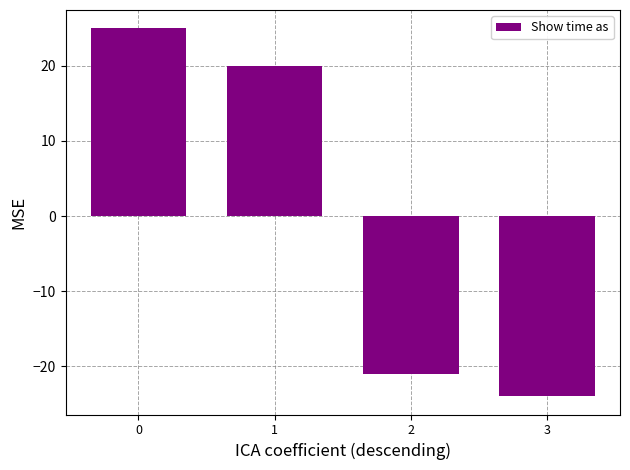

How many values are below 20?

2